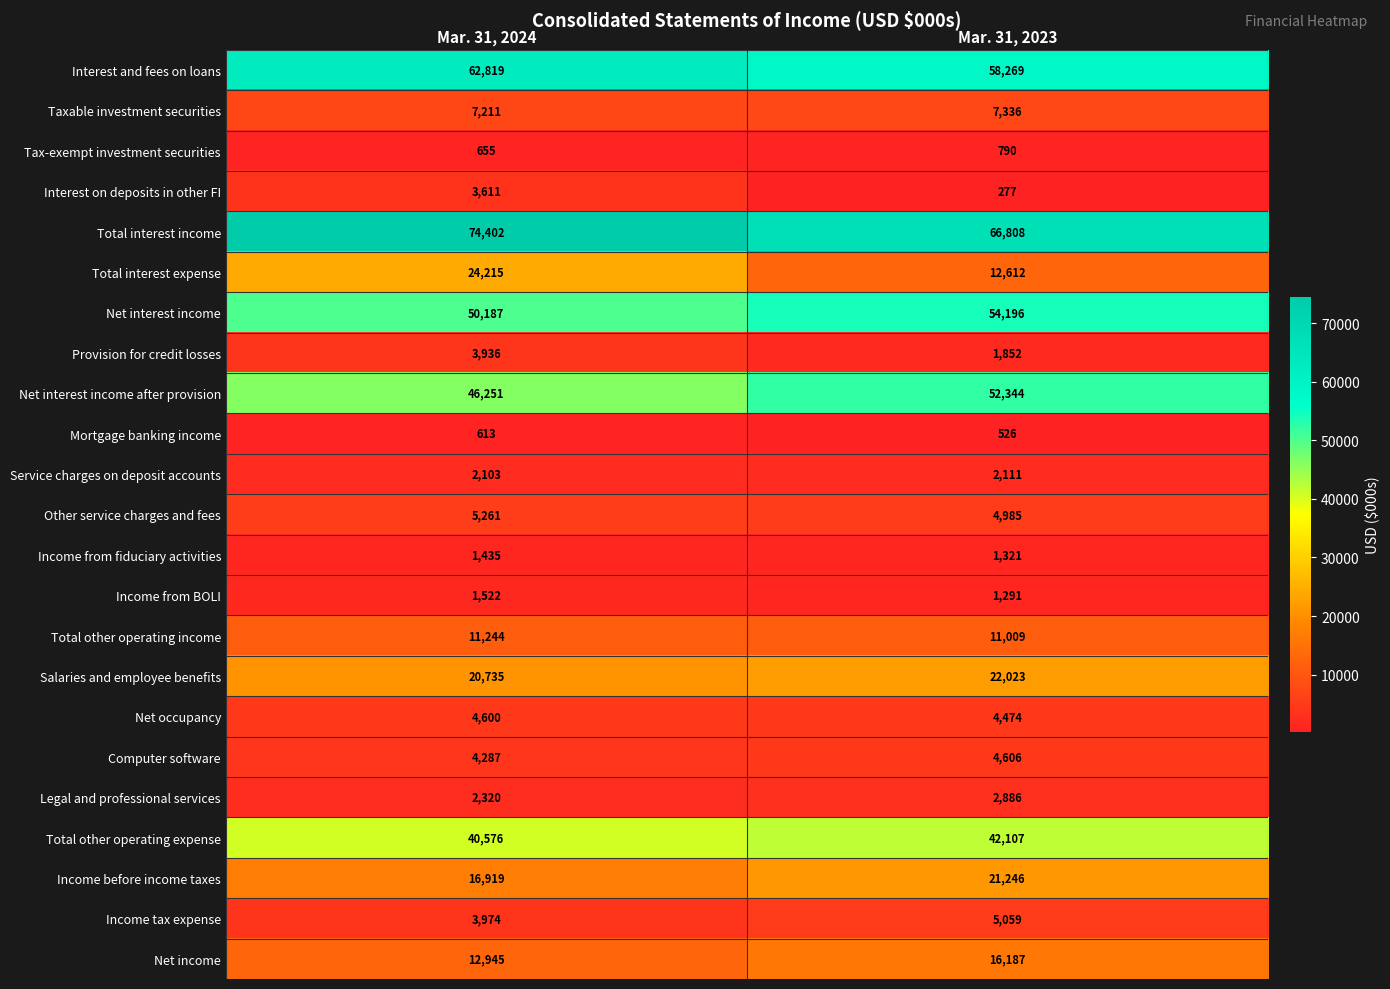

Count the number of data series in this chart.

23